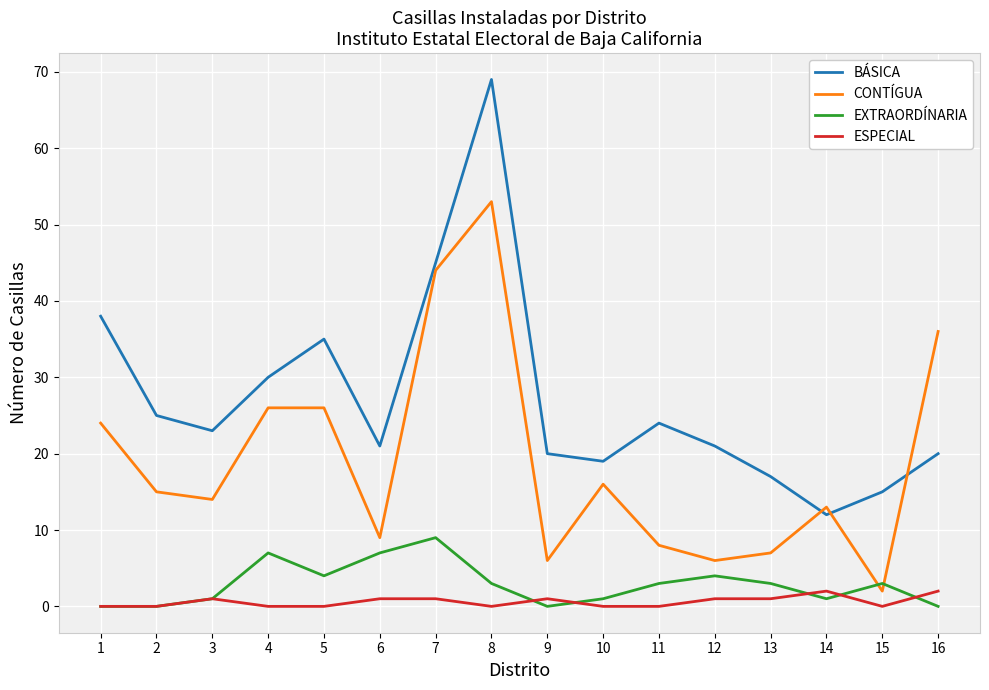

Which label corresponds to the largest value in the chart?

8